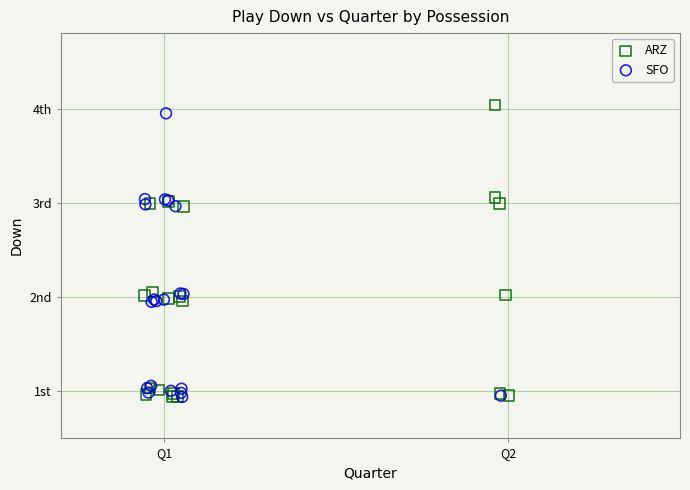

What are all the series names shown in the legend?

ARZ, SFO